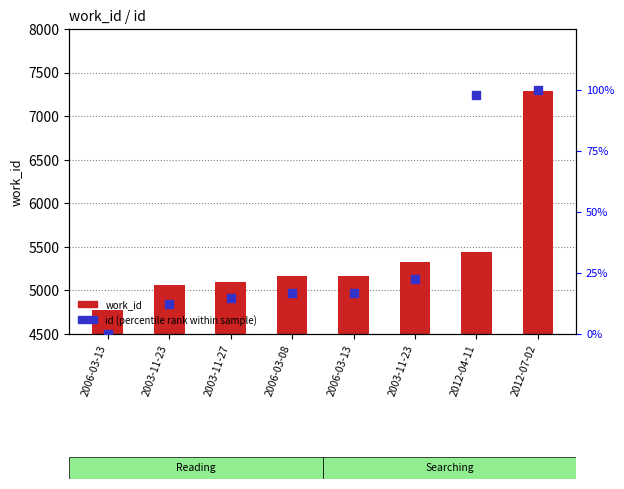

Which series has the largest Y range (max minus min)?

work_id